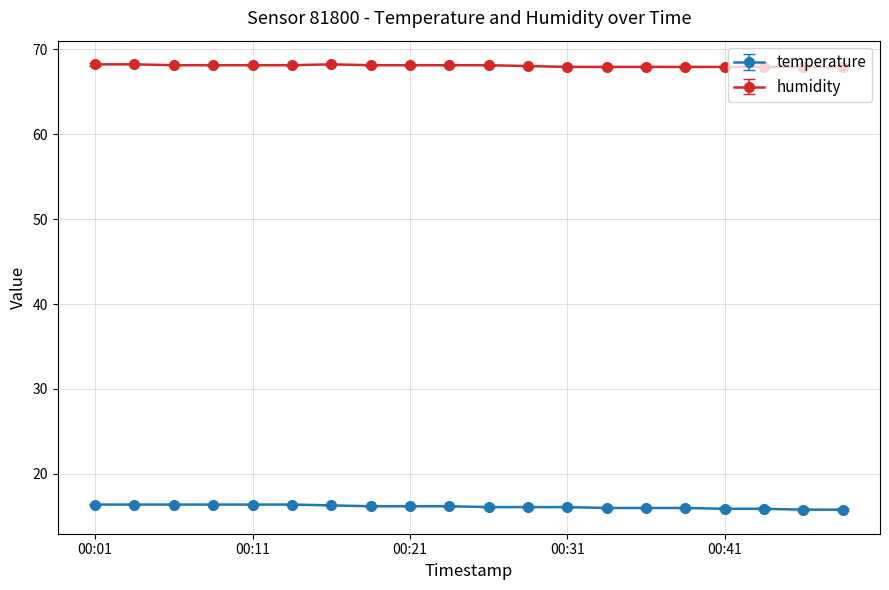

True or false: humidity and temperature cross at least once.

False